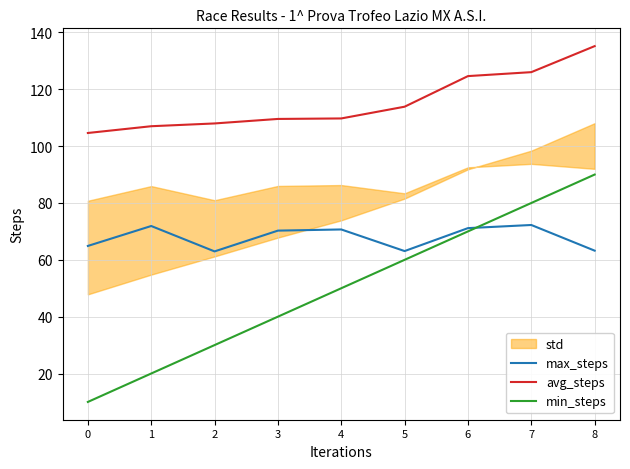

Which series has the widest spread of values?

min_steps